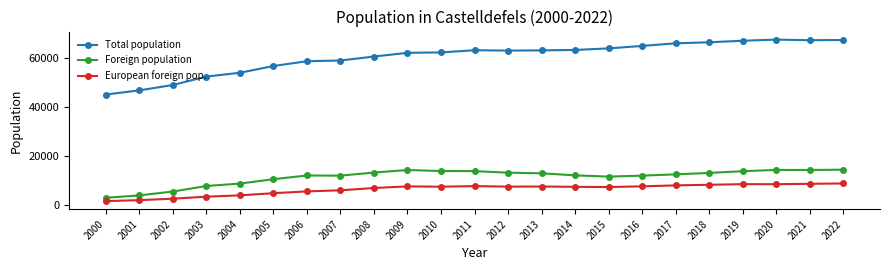

How many values in the European foreign pop. series are below 7537?

11